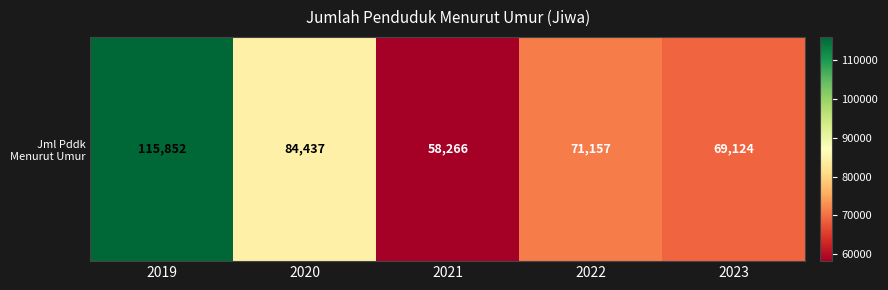

What is the ratio of the value at 2023 to the value at 2019?

0.6